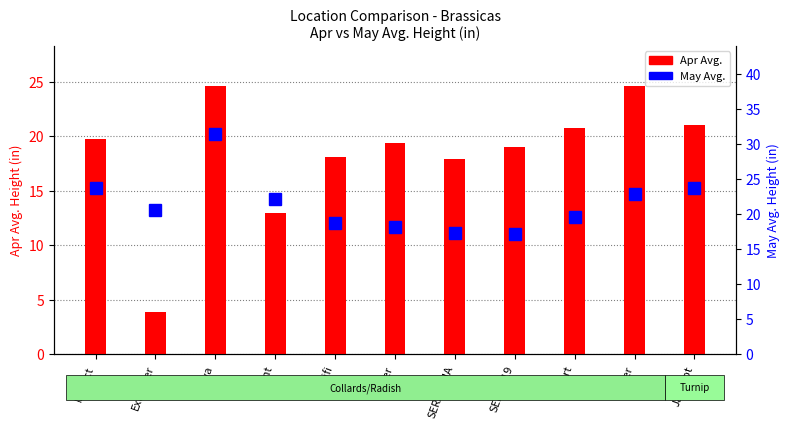

Which has a higher value, Viva or Impact?

Viva